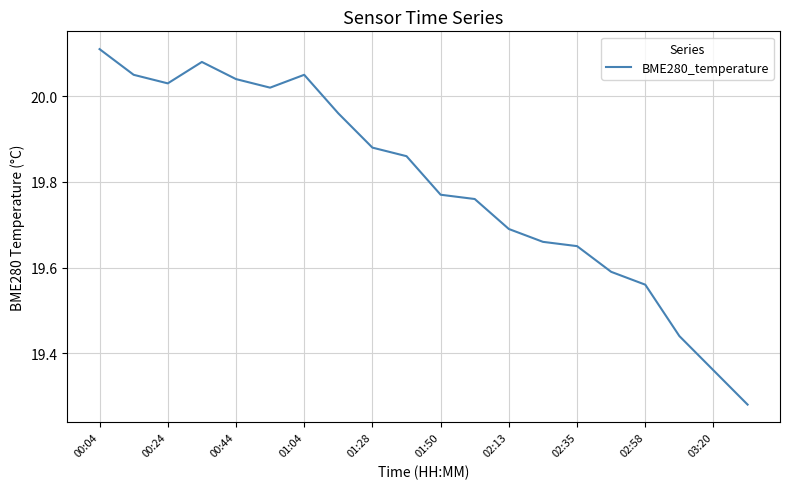

What is the difference between the maximum and minimum values?

0.8